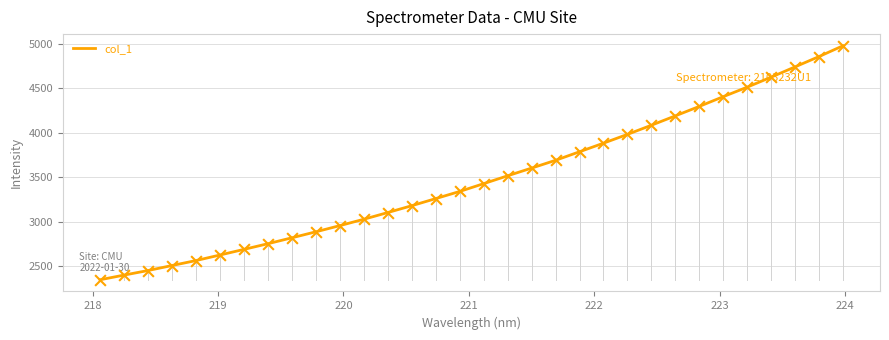

What is the maximum value shown in the chart?

4978.0